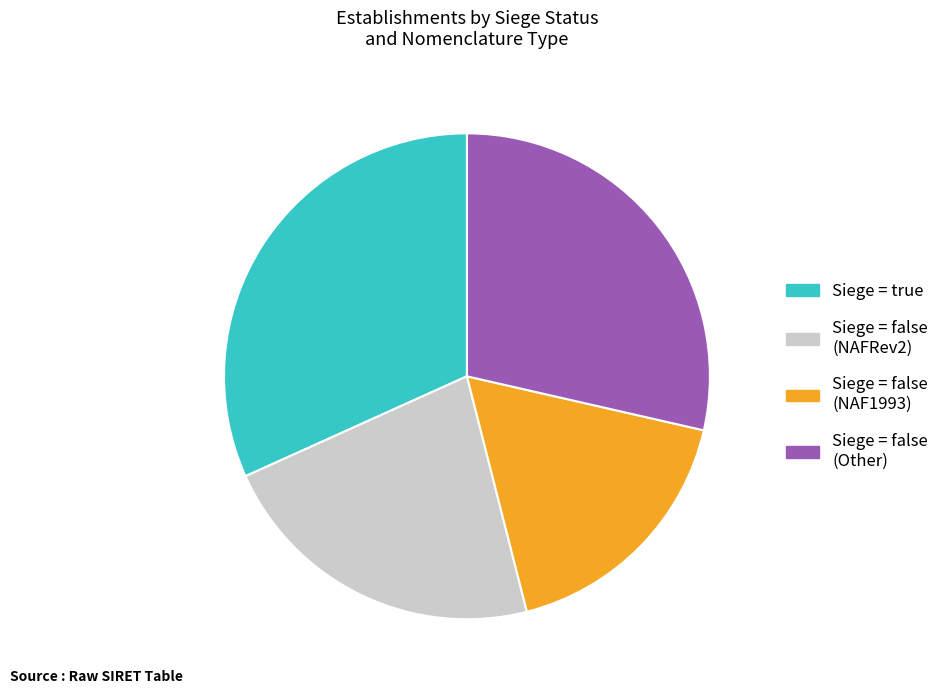

Is there a majority slice in this chart?

No